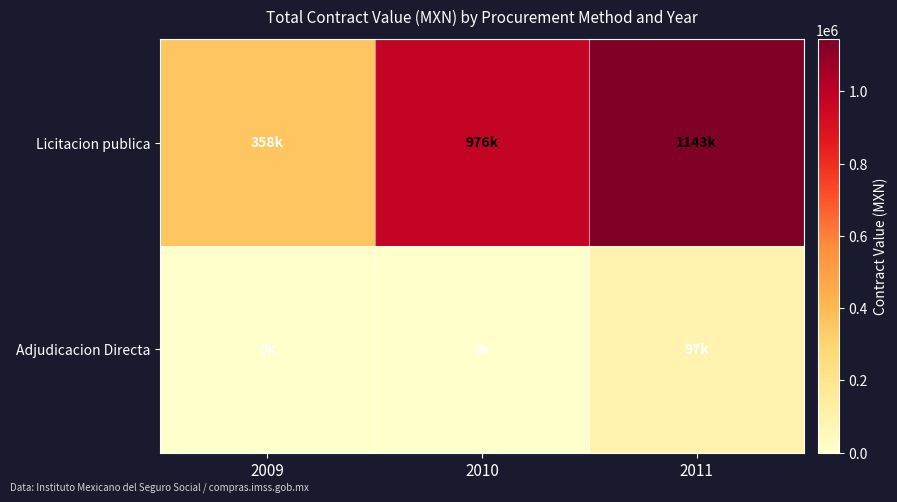

Count the number of data series in this chart.

2